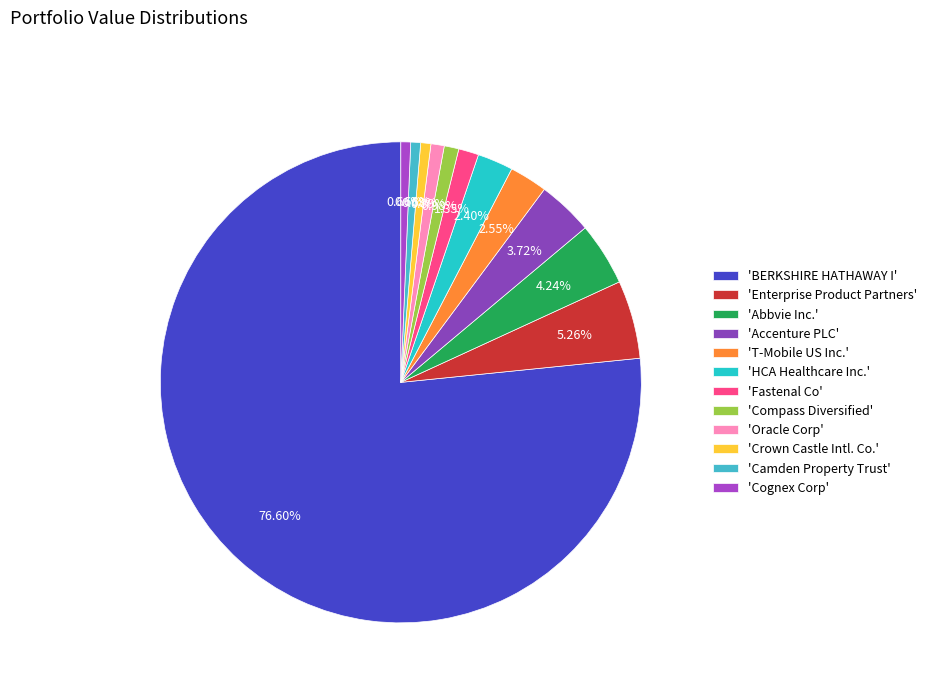

Count the number of slices in the pie.

12